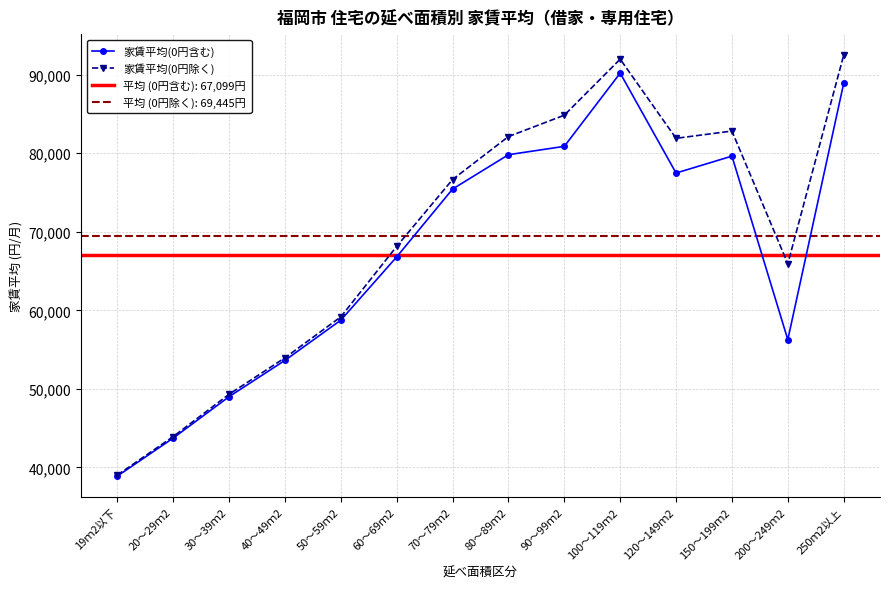

What position from the right is 19ｍ2以下?

14